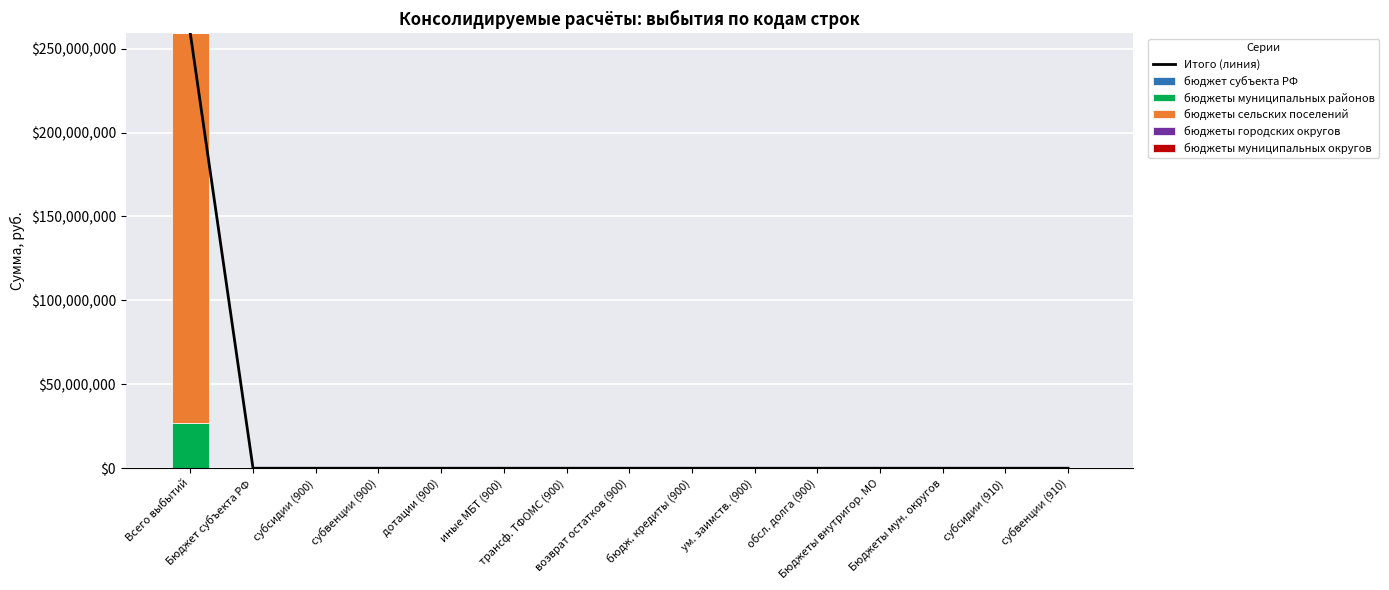

How many distinct data groups are displayed?

6